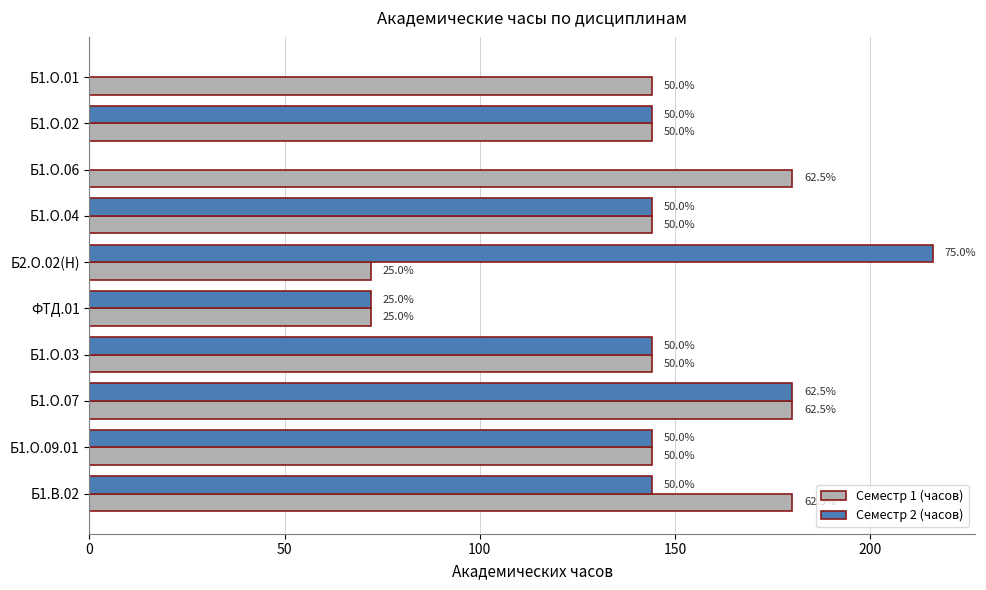

What is the maximum value shown in the chart?

216